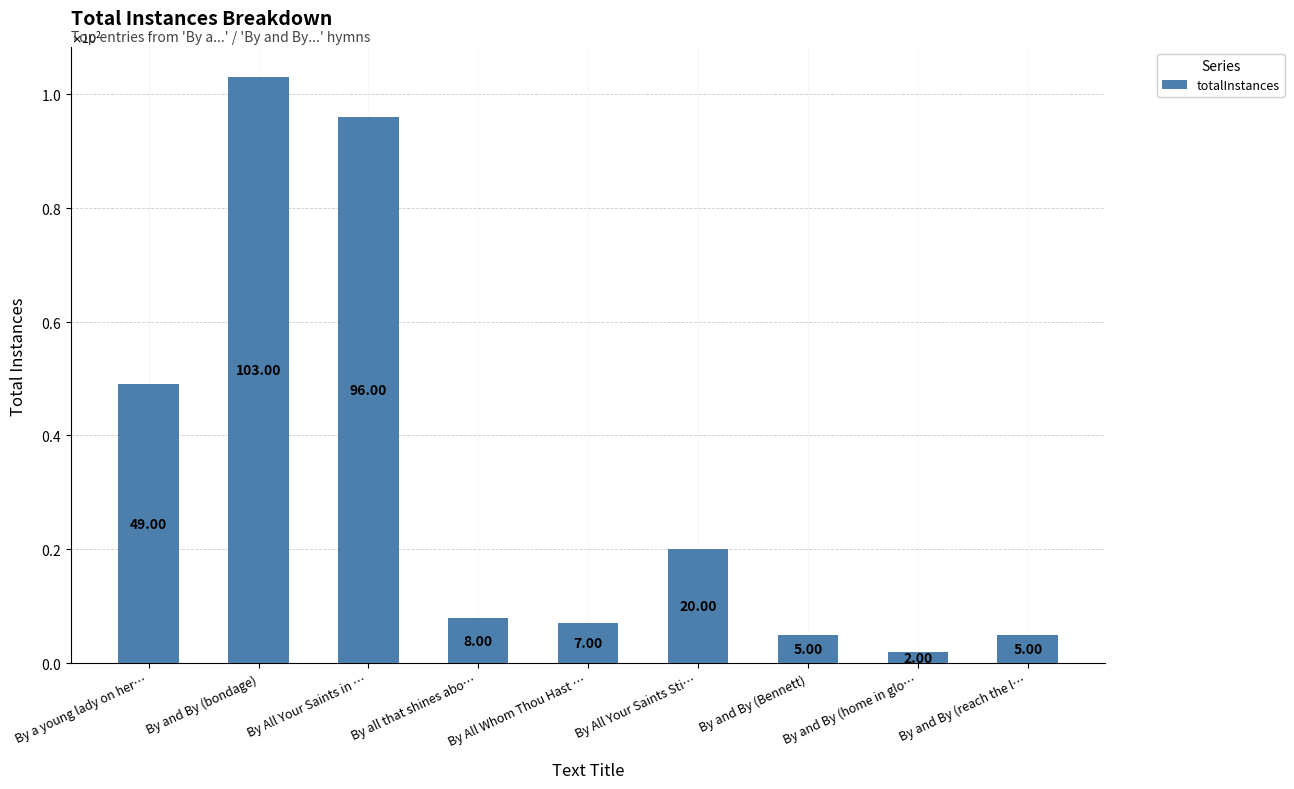

Are the bars grouped side by side (vs. stacked)?

No